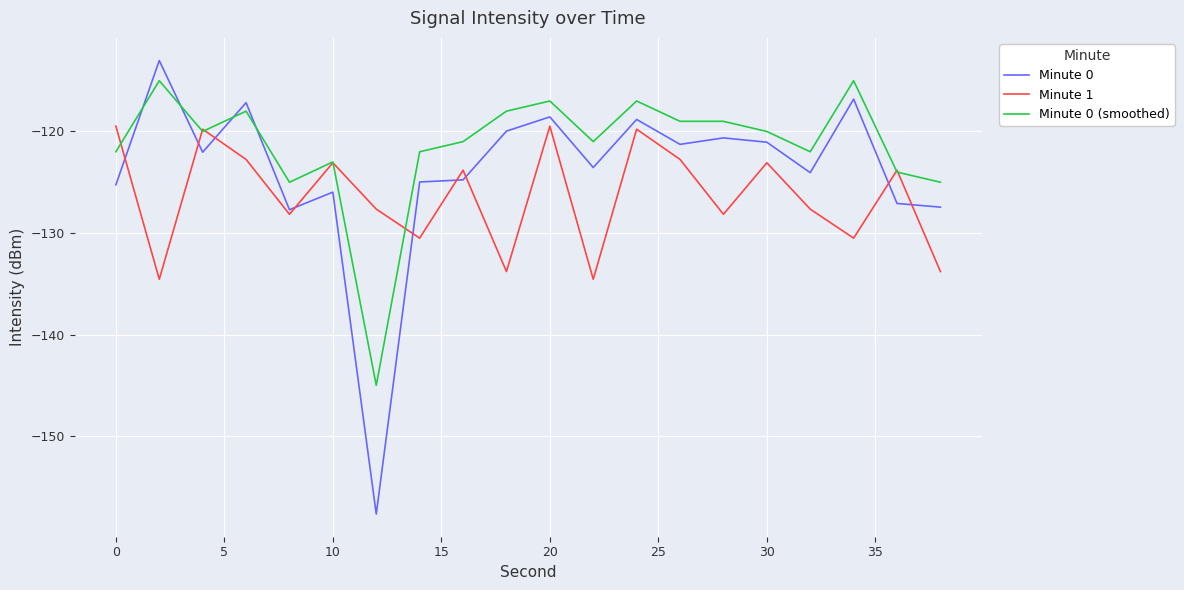

What is the greatest value displayed?

-113.0